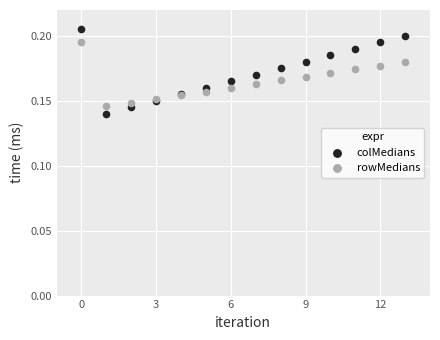

Which series reaches the minimum Y coordinate?

colMedians